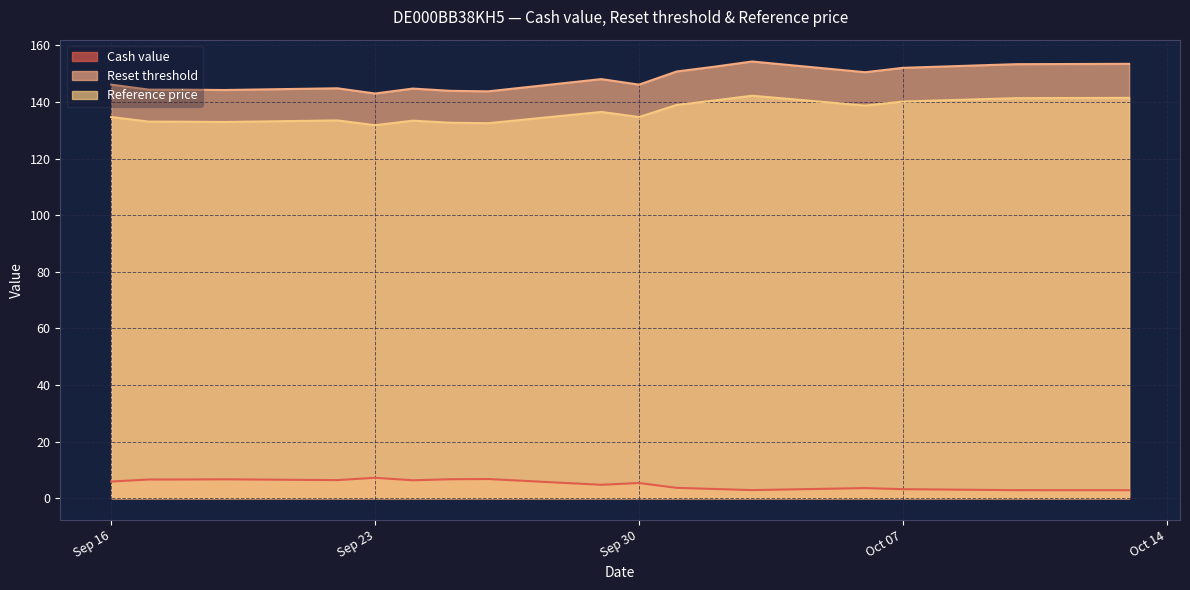

Which series has the largest range (max minus min)?

Reset threshold